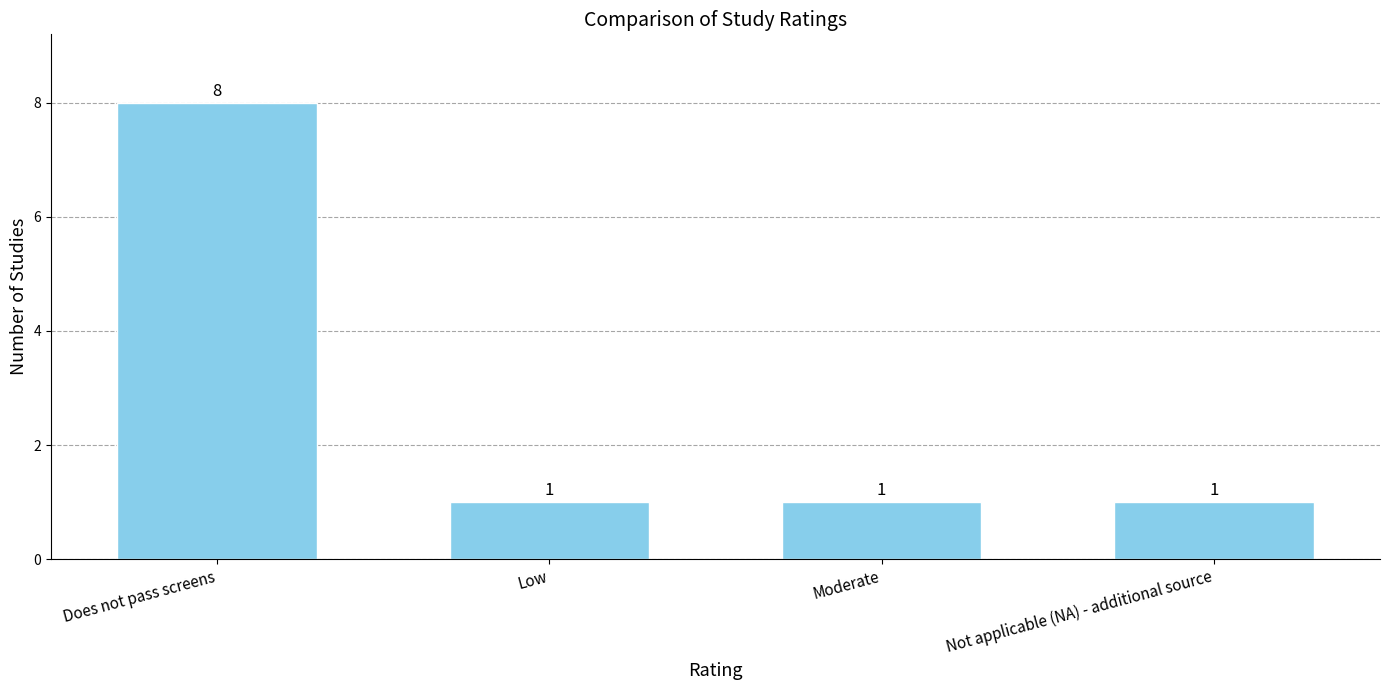

What is the ratio of the value at Not applicable (NA) - additional source to the value at Does not pass screens?

0.1